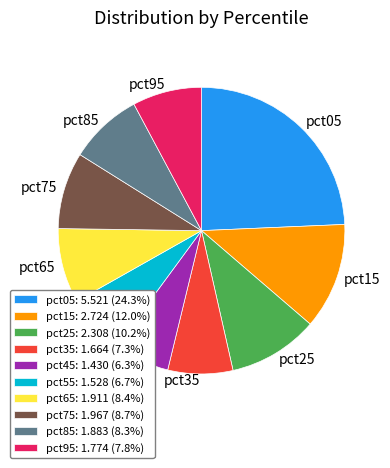

Is pct75: 1.967 (8.7%) the majority of the pie?

No